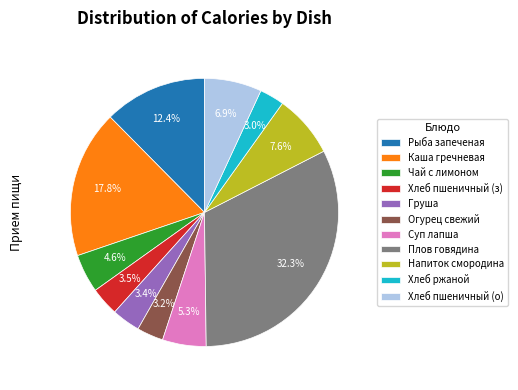

Which category has the biggest portion of the pie?

Плов говядина